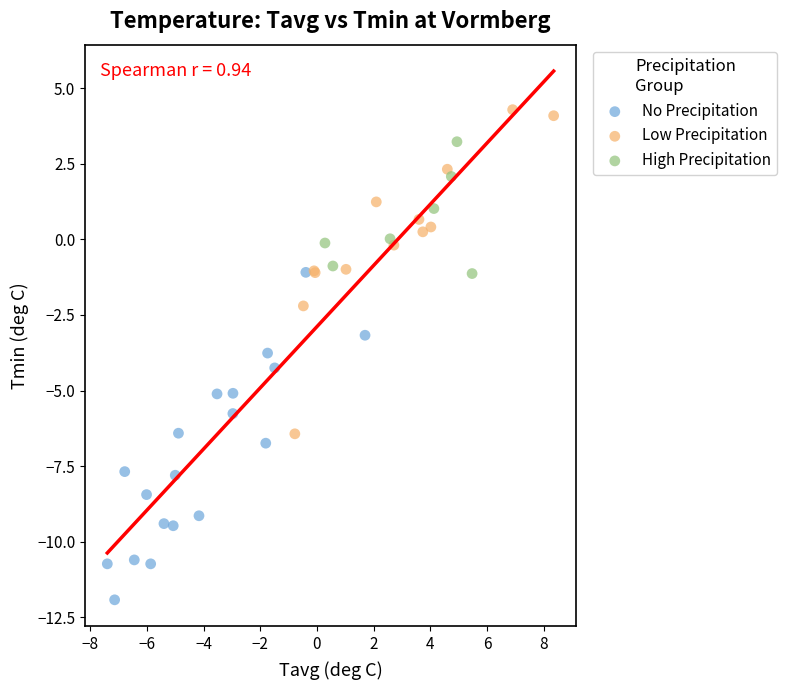

Which series contains the lowest Y value?

No Precipitation